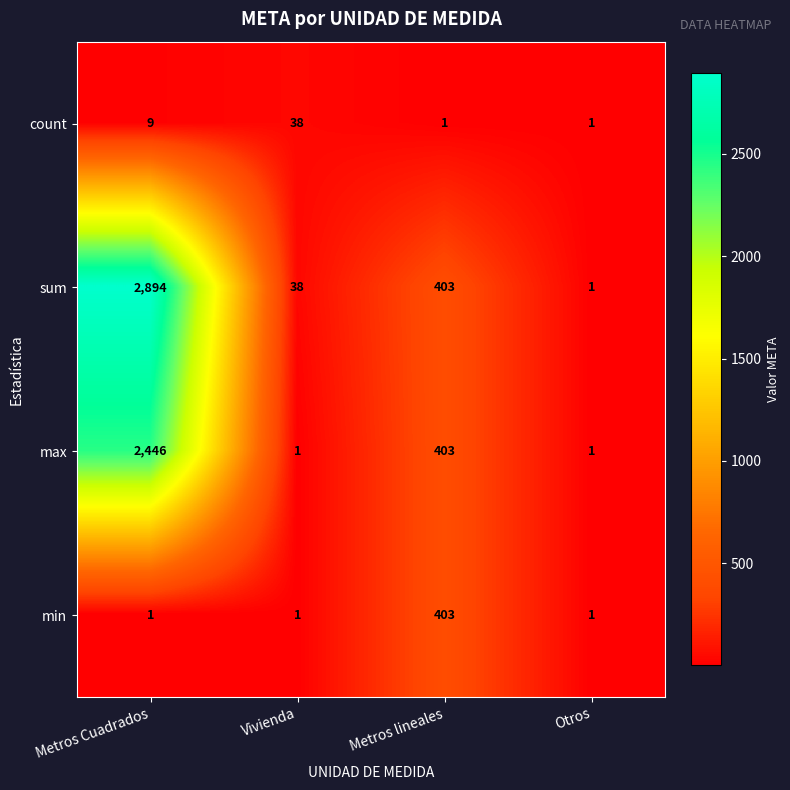

What is the difference between the highest and lowest values at Metros Cuadrados?

2893